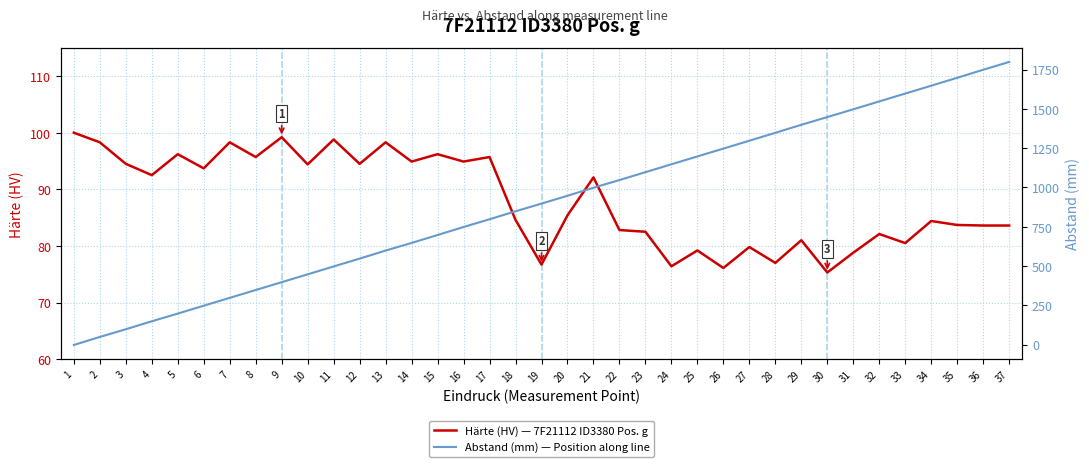

Reading left to right, transcribe all the data shown in this chart.

Härte (HV) — 7F21112 ID3380 Pos. g: 1=100.0	2=98.3	3=94.5	4=92.5	5=96.2	6=93.7	7=98.3	8=95.7	9=99.2	10=94.4	11=98.8	12=94.5	13=98.3	14=94.9	15=96.2	16=94.9	17=95.7	18=84.6	19=76.7	20=85.4	21=92.1	22=82.8	23=82.5	24=76.4	25=79.2	26=76.1	27=79.8	28=77.0	29=81.0	30=75.3	31=78.8	32=82.1	33=80.5	34=84.4	35=83.7	36=83.6	37=83.6
Abstand (mm) — Position along line: 1=-2.5	2=48.6	3=97.4	4=148.3	5=197.2	6=247.3	7=297.3	8=347.2	9=397.1	10=446.9	11=497.1	12=547.0	13=598.2	14=646.8	15=697.1	16=748.1	17=797.4	18=848.0	19=897.0	20=946.9	21=998.1	22=1046.8	23=1097.0	24=1147.2	25=1197.2	26=1247.0	27=1297.3	28=1347.4	29=1398.5	30=1447.5	31=1497.1	32=1547.3	33=1597.2	34=1647.2	35=1697.6	36=1748.6	37=1798.4